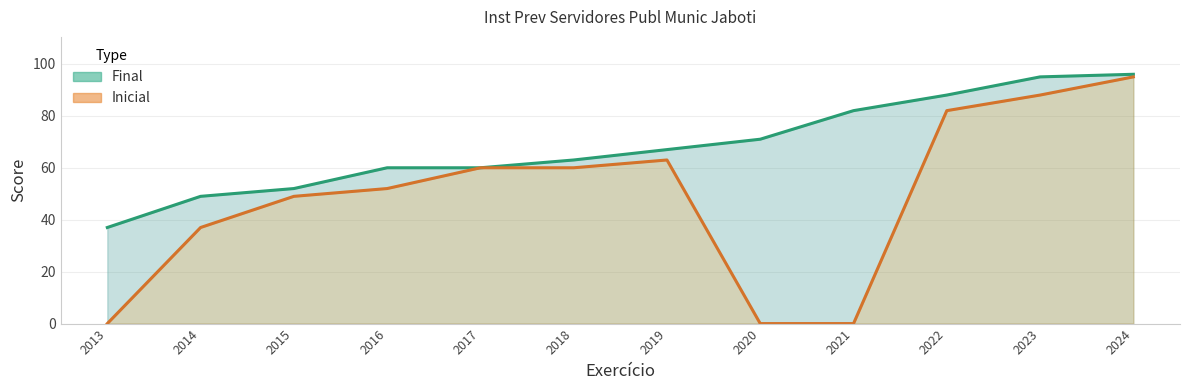

What is the value of the Final point at the 3rd from the left?

52